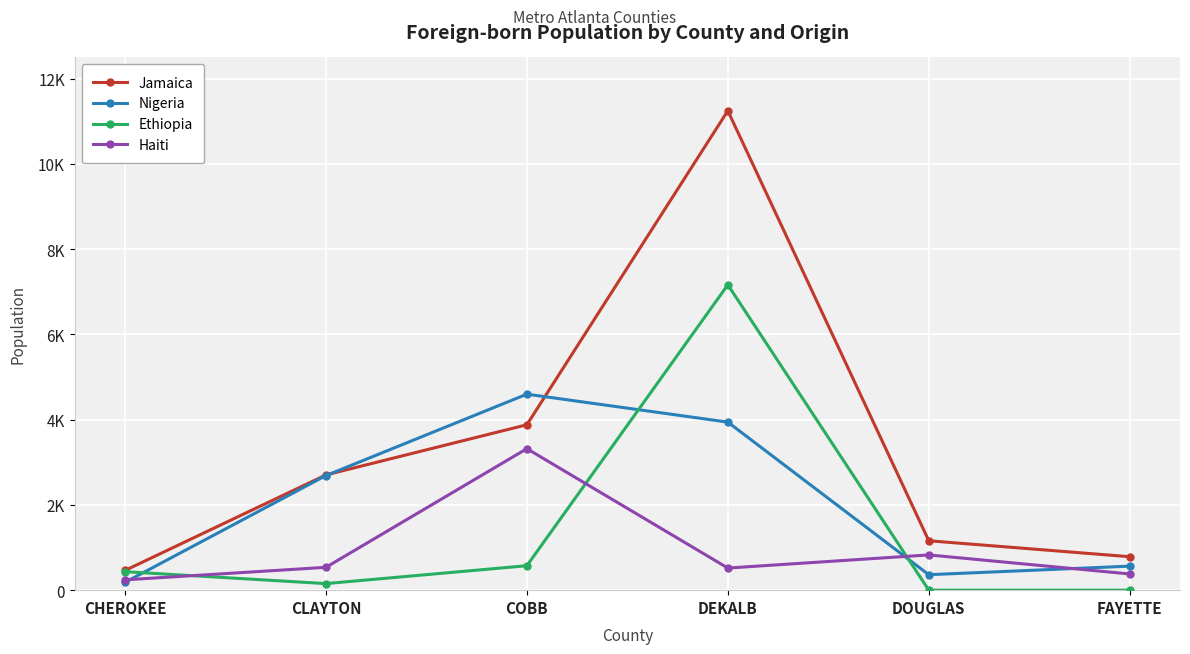

What is the value of the Nigeria point at the 1st from the left?

183